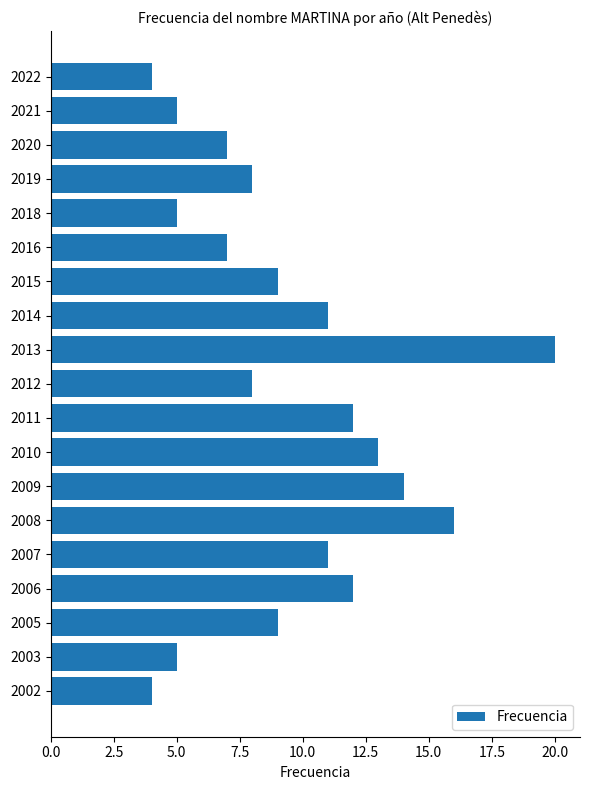

What is the difference between the second highest and second lowest values?

12